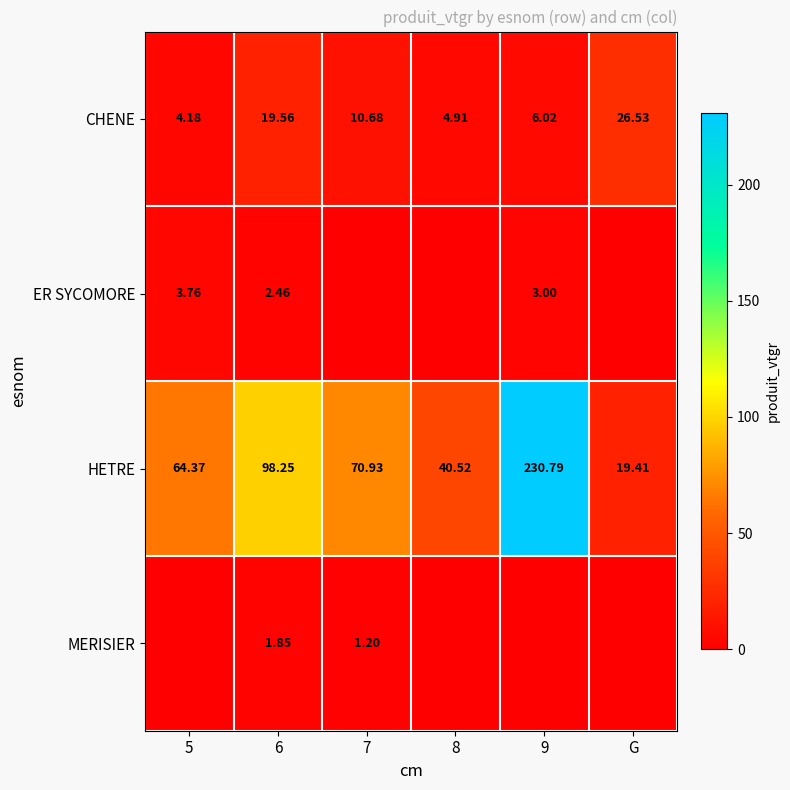

Is the value of HETRE at 7 greater than the value of CHENE at G?

Yes